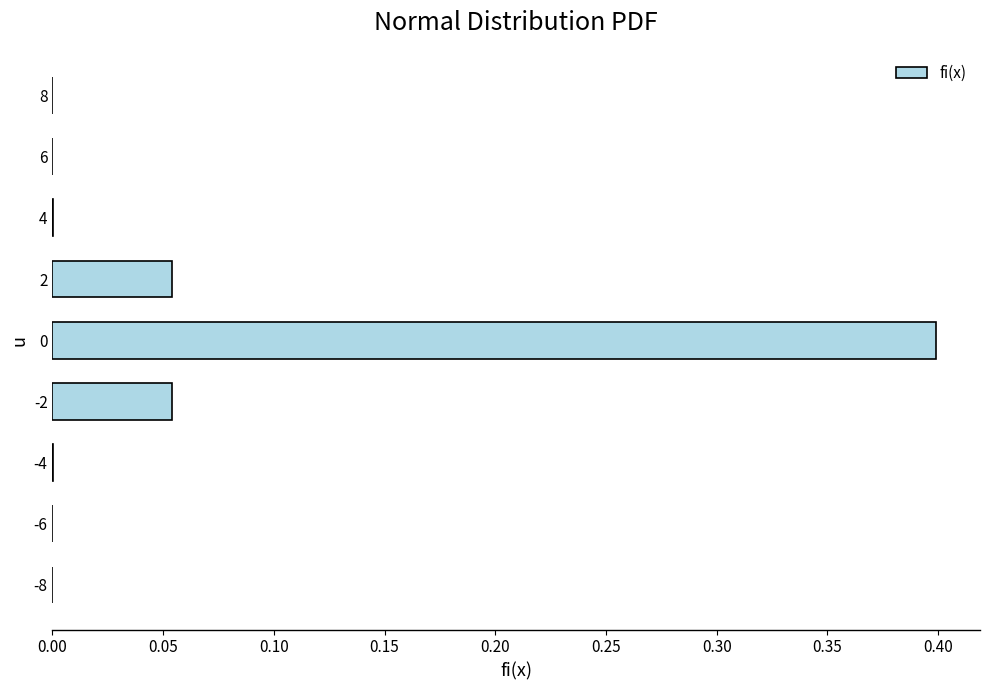

What is the greatest value displayed?

0.4